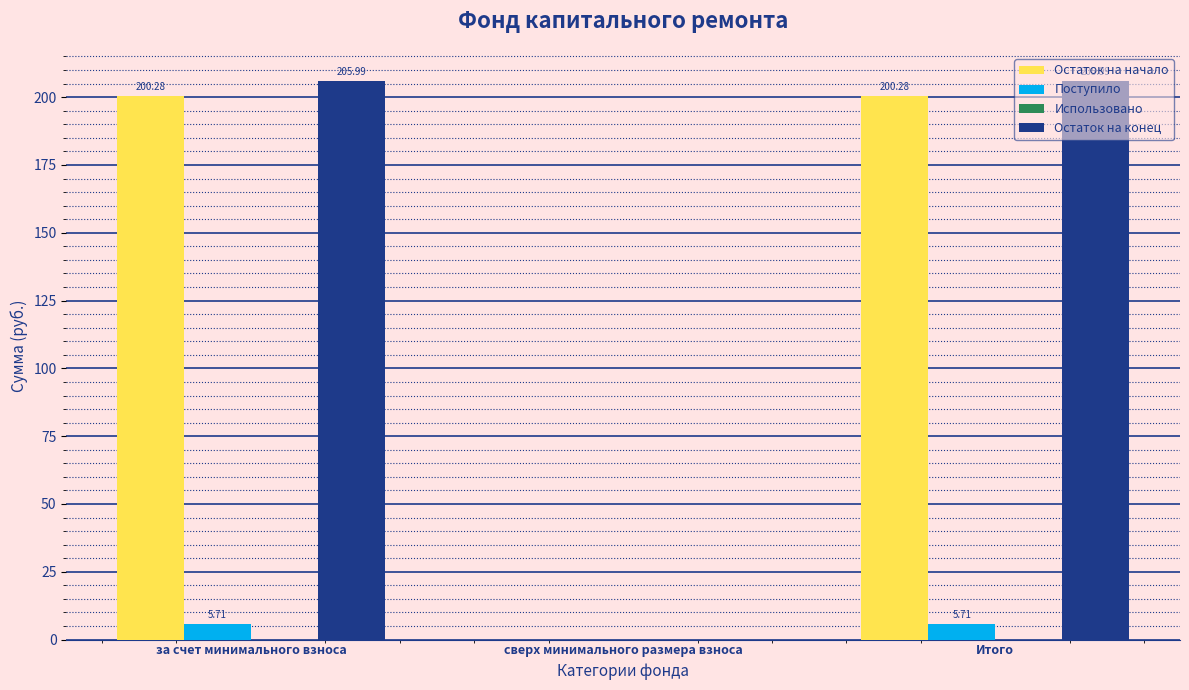

Which series changed the most between сверх минимального размера взноса and Итого?

Остаток на конец